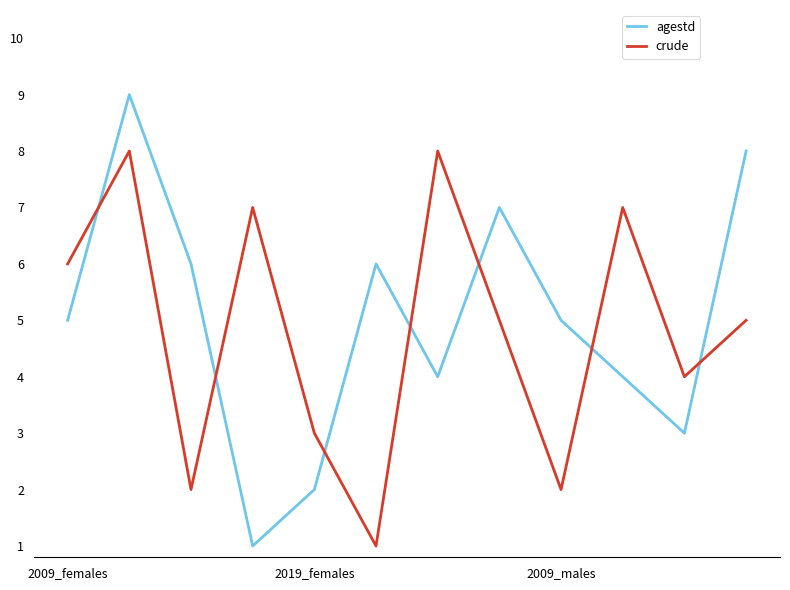

After their last crossing, which series has the higher values: agestd or crude?

agestd